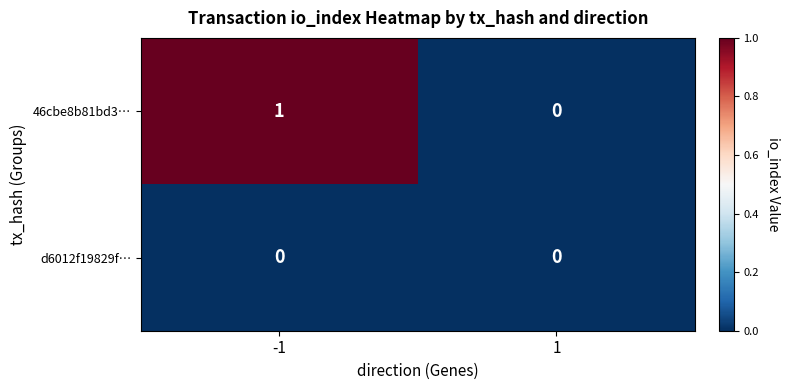

The value of d6012f19829f… at 1 is 0. True or false?

True